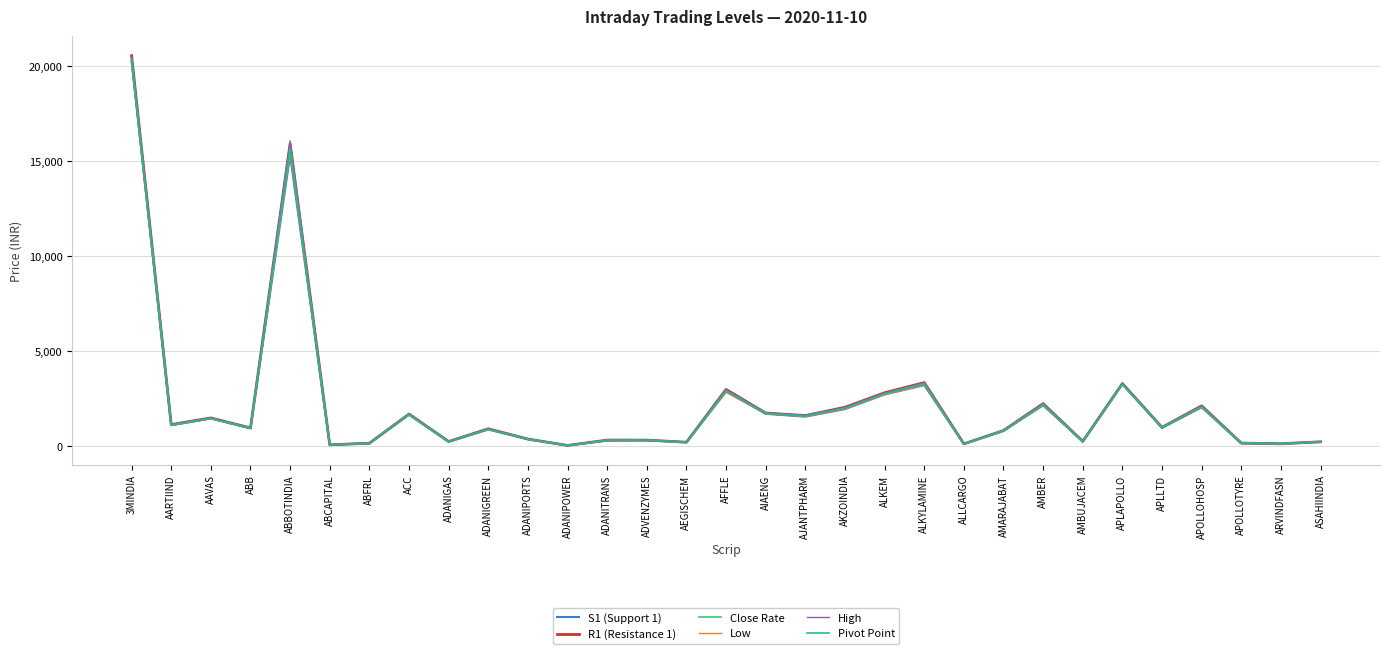

Which label corresponds to the largest value in the chart?

3MINDIA